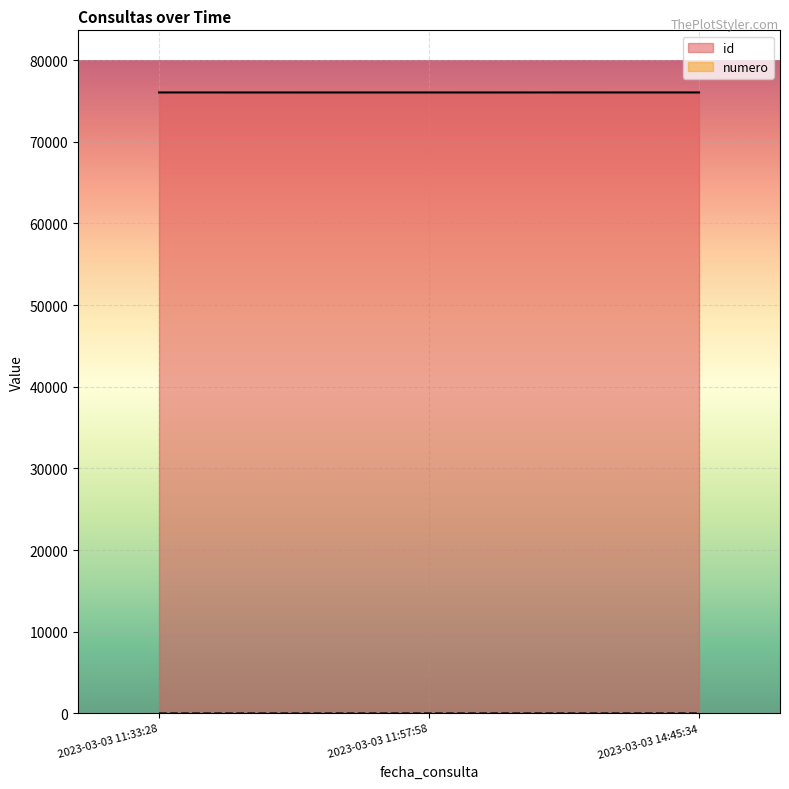

Is it true that numero equals 1 at 2023-03-03 11:33:28?

True